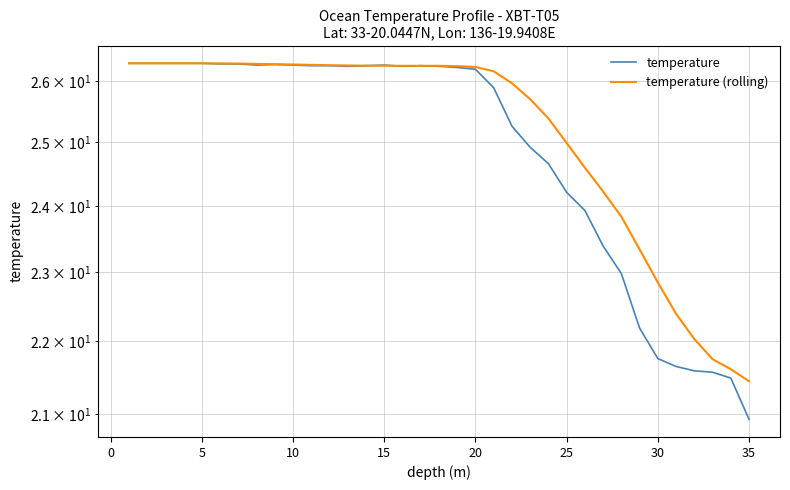

Which series ends up on top after the final intersection of temperature (rolling) and temperature?

temperature (rolling)